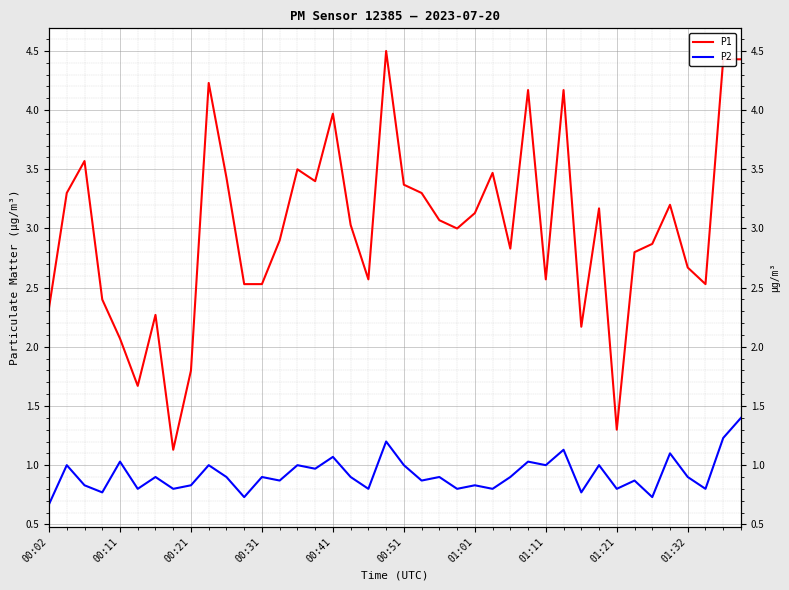

What is the sum of all P2 values?

36.8